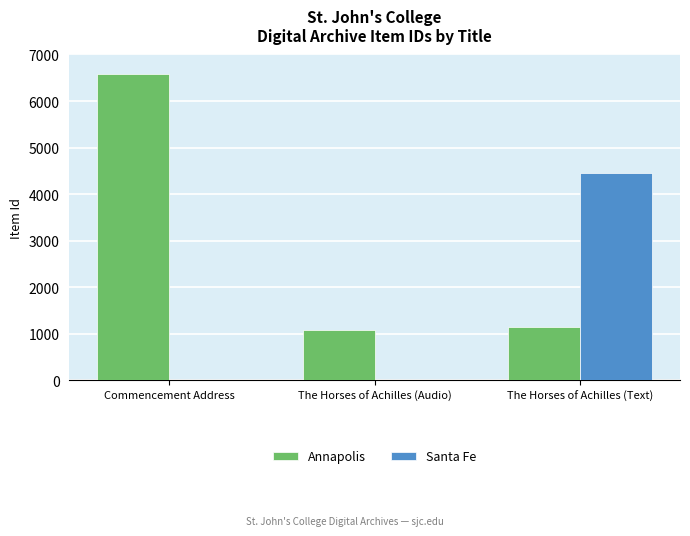

Which series has the largest total across all categories?

Annapolis